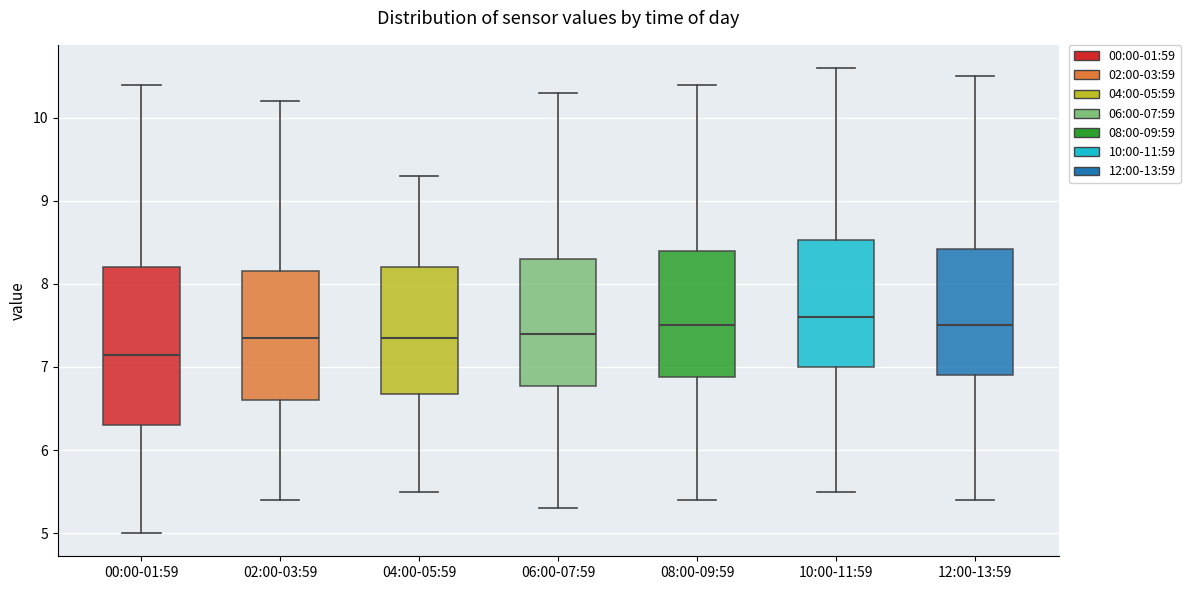

Which box has the lowest median line?

00:00-01:59